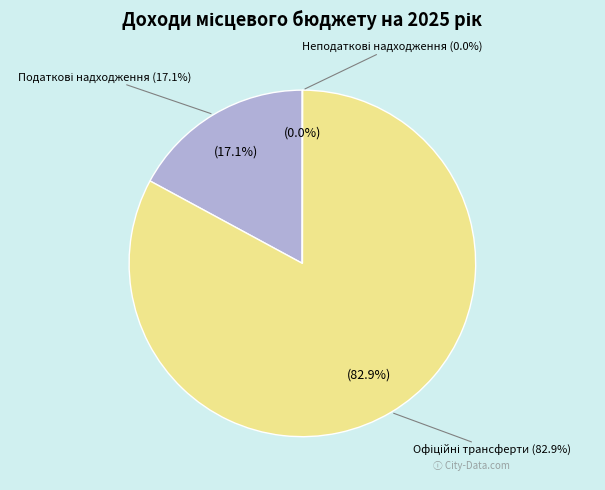

Is it true that Податкові надходження is 17% of the pie?

True